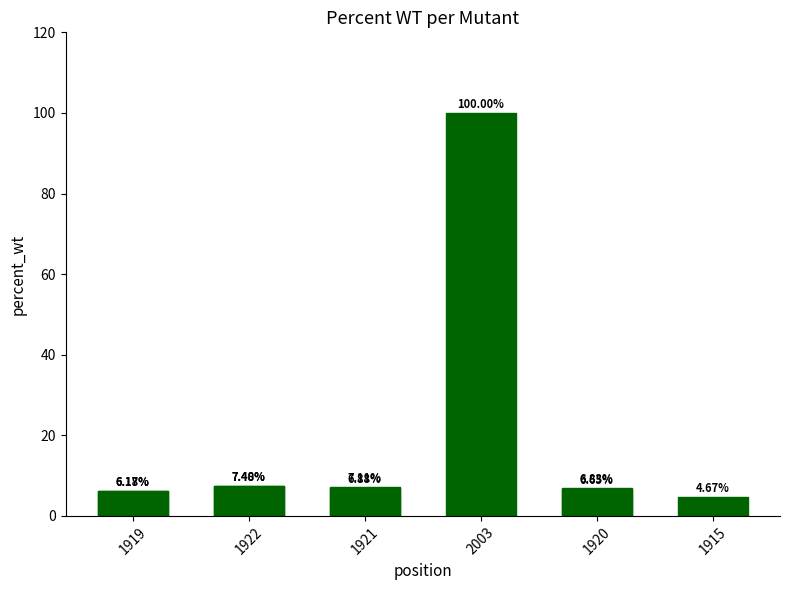

What is the maximum value shown in the chart?

100.0